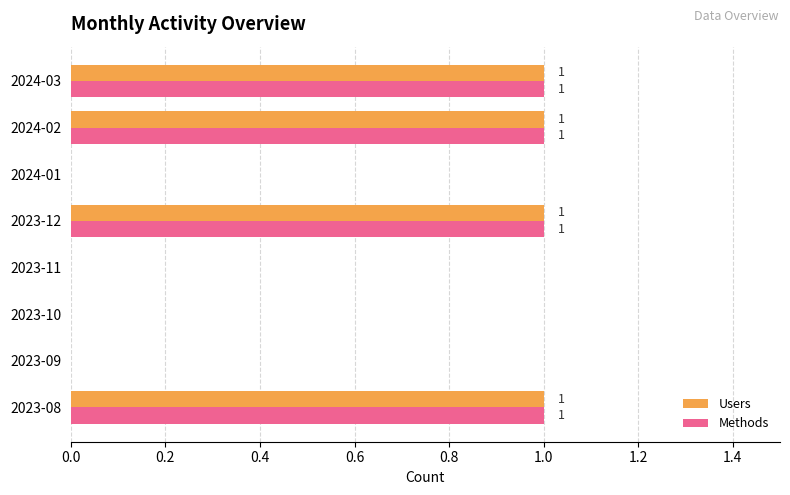

True or false: Users has a value of 0 at 2023-11.

True